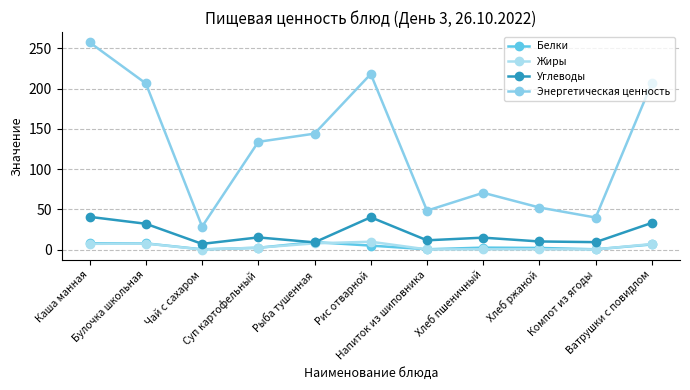

The value of Углеводы at Рис отварной is 68.6. True or false?

False